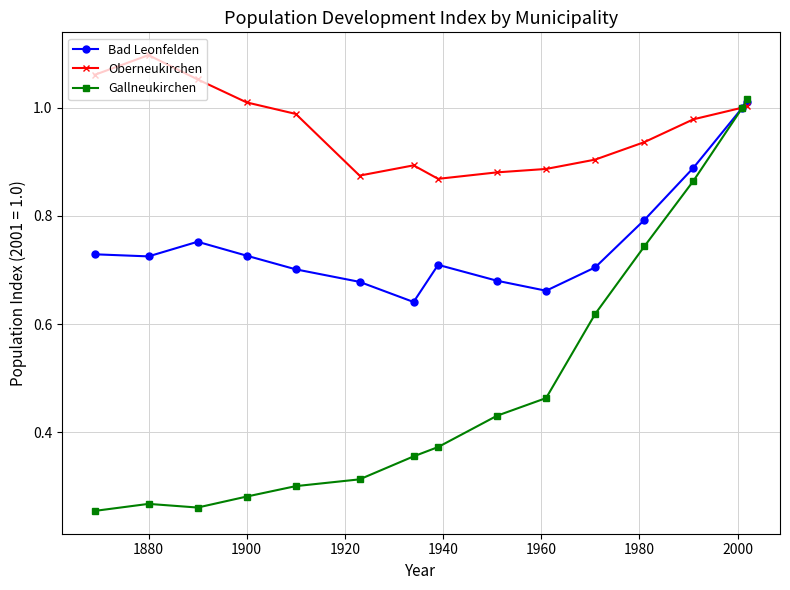

How many categories are shown in the chart?

15